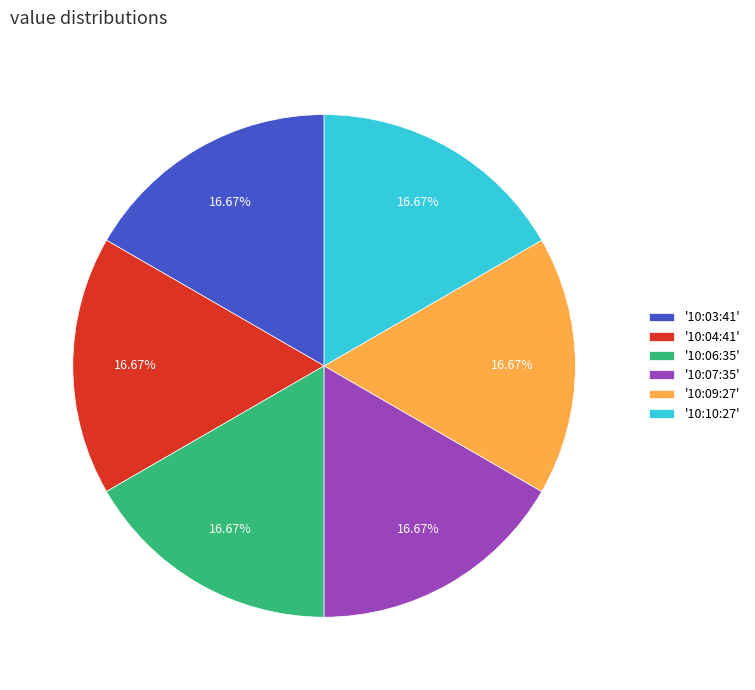

Is '10:03:41' the majority of the pie?

No